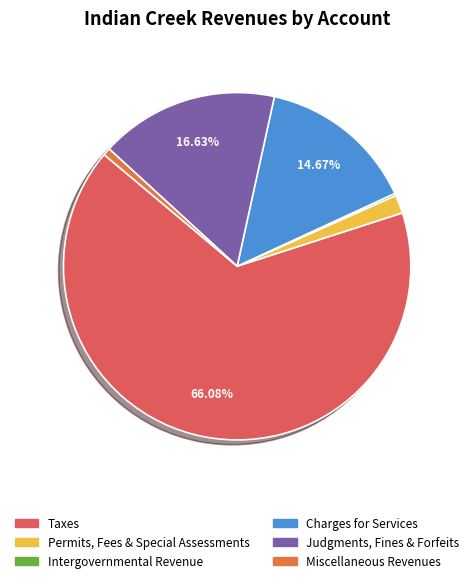

How many slices are in this pie chart?

6